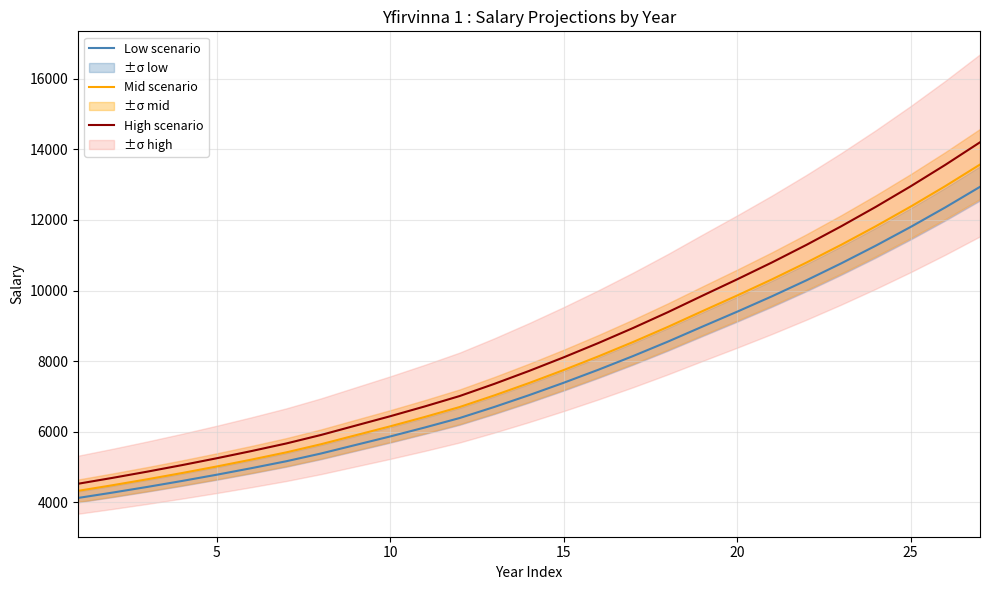

Reading left to right, extract all data points from this chart.

Low scenario: 4122.8	4275.6	4436.1	4604.5	4781.4	4967.2	5162.2	5381.4	5624.1	5866.1	6120.3	6387.2	6701.2	7034.7	7386.4	7755.8	8143.5	8550.7	8978.2	9400.0	9834.5	10290.7	10769.7	11272.6	11800.8	12355.3	12937.5
Mid scenario: 4323.9	4484.2	4652.4	4829.1	5014.7	5209.5	5414.0	5643.9	5898.4	6152.3	6418.8	6698.7	7028.1	7377.8	7746.7	8134.1	8540.8	8967.8	9416.2	9858.6	10314.2	10792.7	11295.0	11822.5	12376.4	12958.0	13568.6
High scenario: 4525.0	4692.8	4868.9	5053.8	5247.9	5451.8	5665.8	5906.4	6172.7	6438.4	6717.4	7010.3	7355.0	7721.0	8107.0	8512.4	8938.0	9384.9	9854.2	10317.1	10794.0	11294.7	11820.4	12372.4	12952.0	13560.6	14199.7